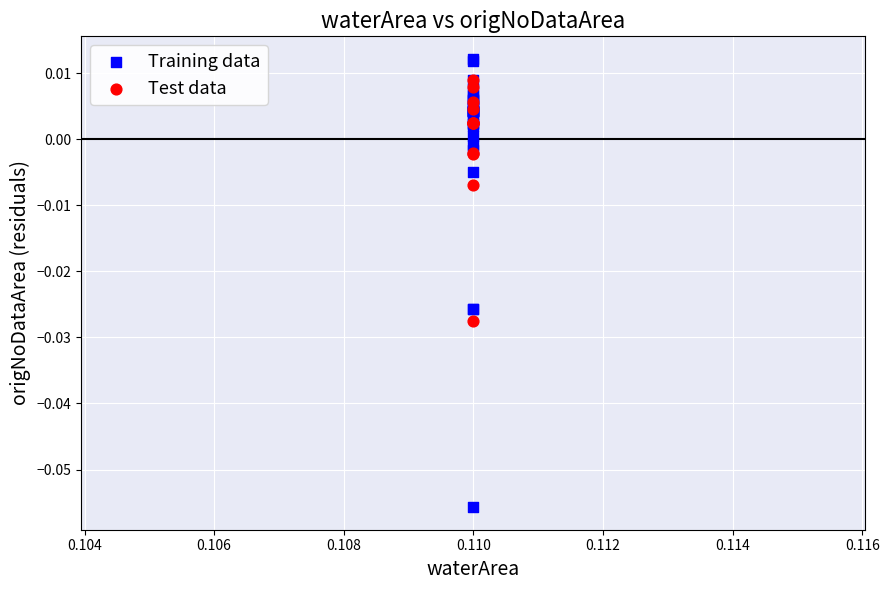

Which series contains the lowest Y value?

Training data